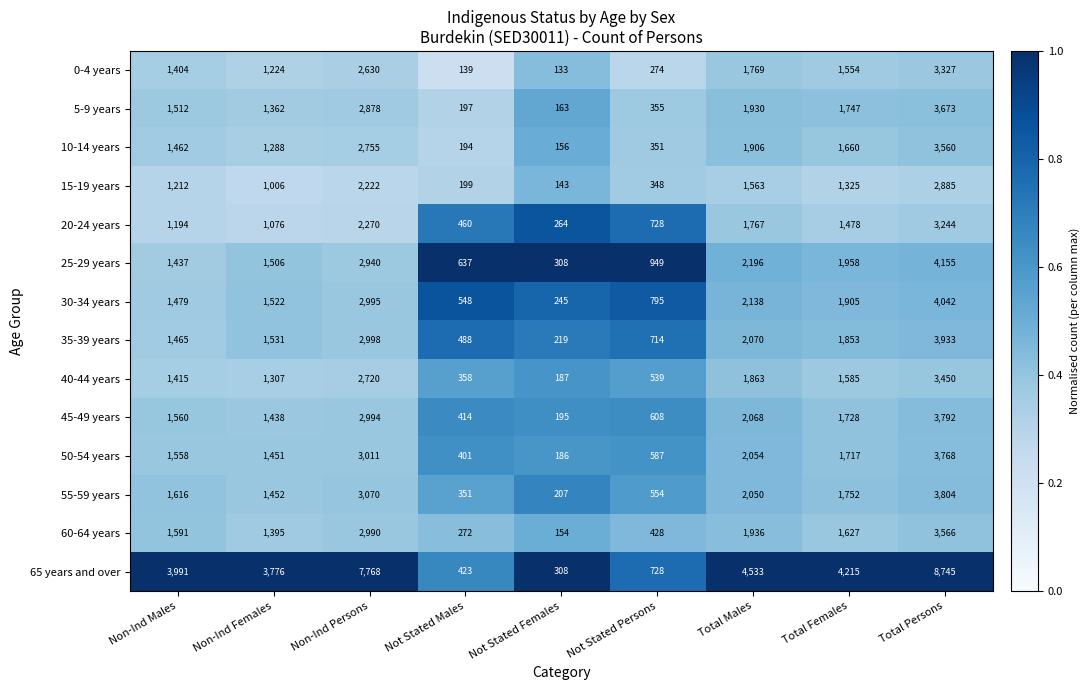

What is the sum of all 50-54 years values?

14733